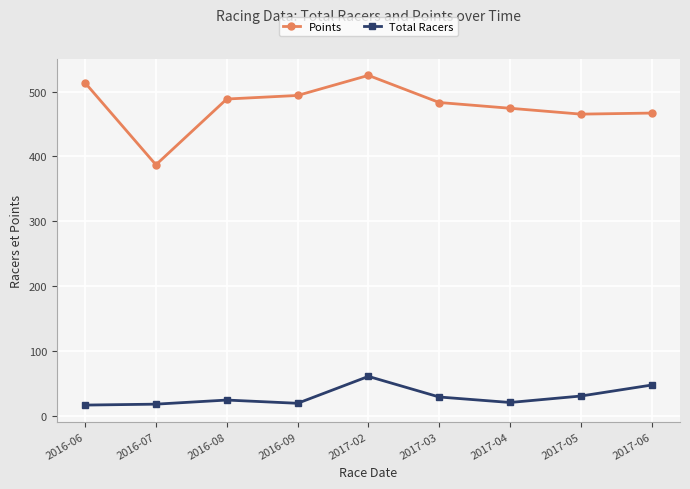

Which category has the highest value in the Points series?

2017-02